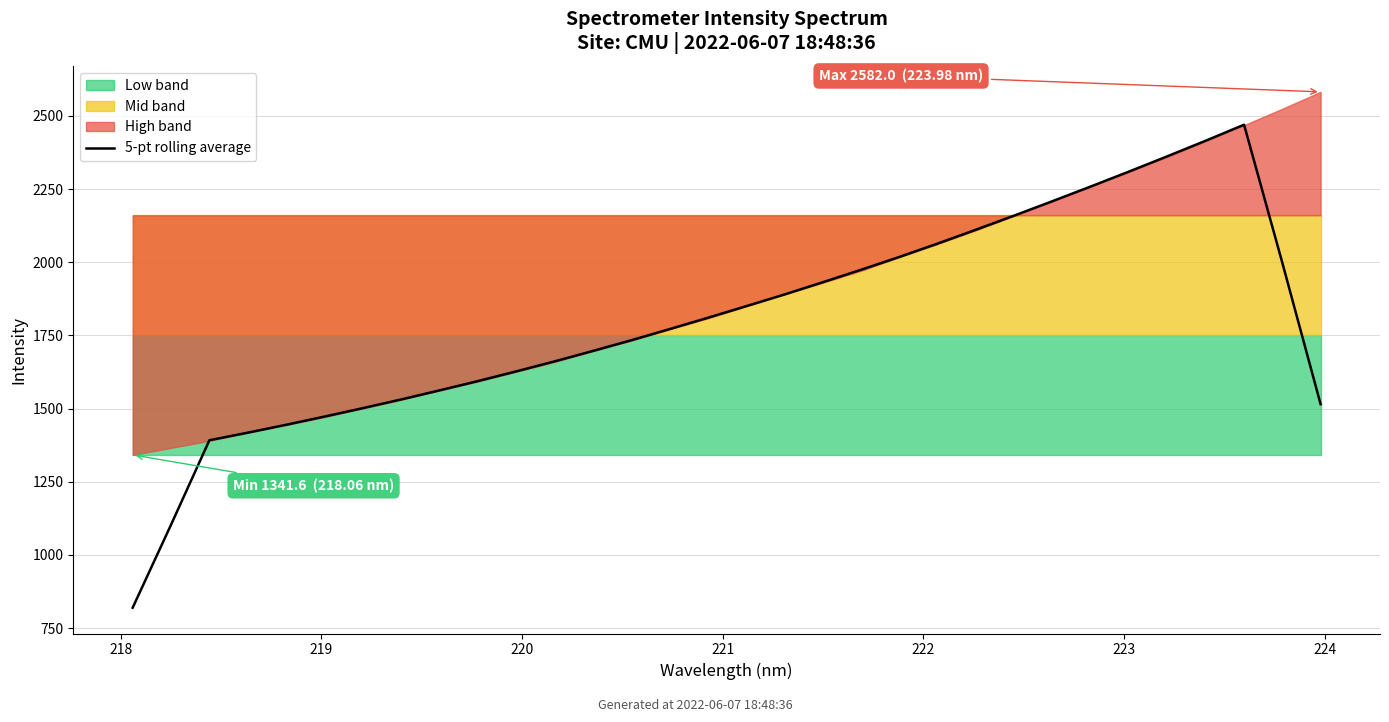

What is the highest value of the 5-pt rolling average series?

2469.7